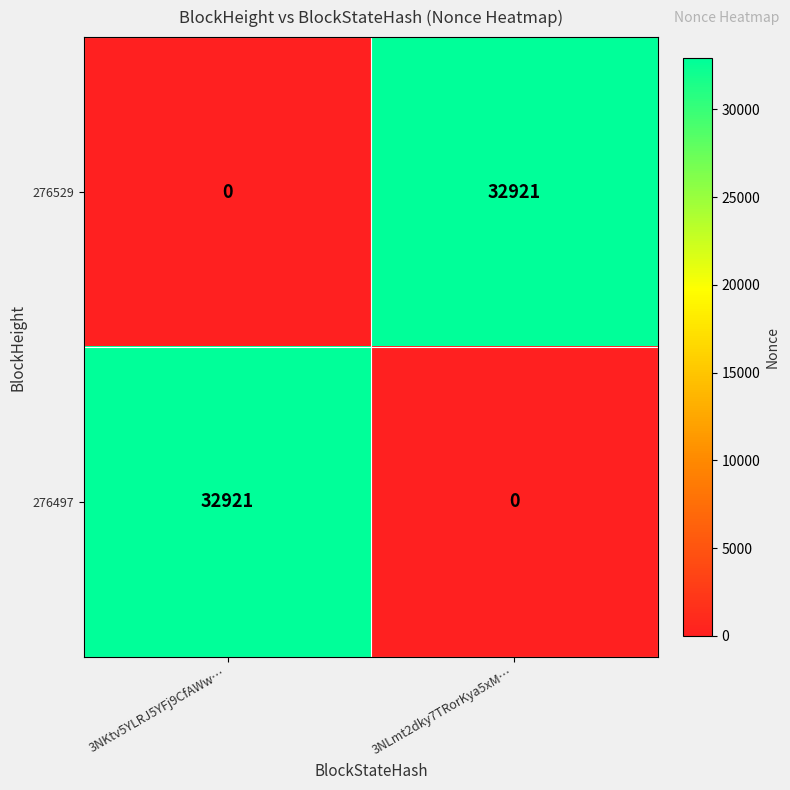

Where is 276497 nearest to the value 16460?

3NLmt2dky7TRorKya5xM…